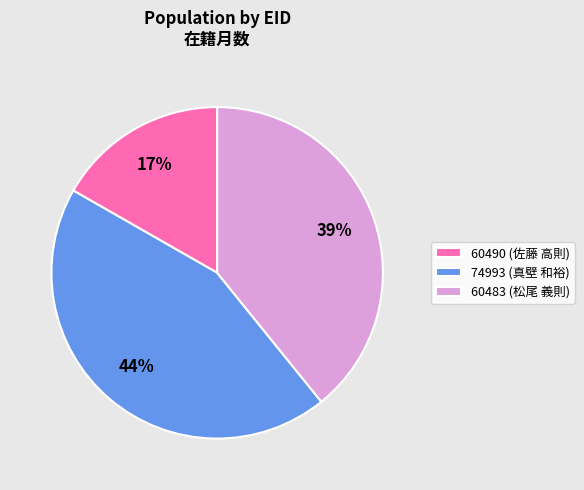

Count the number of slices in the pie.

3